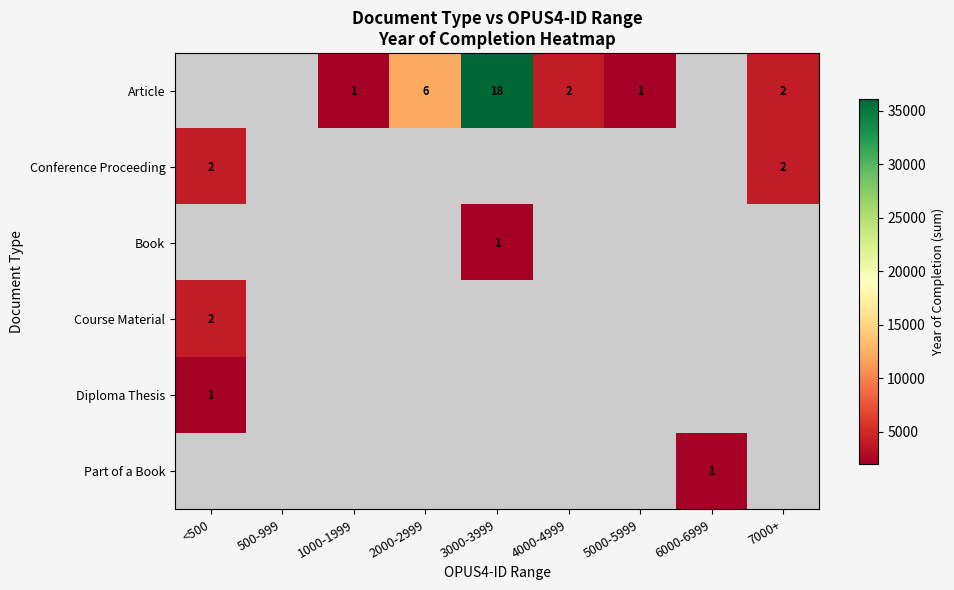

True or false: Diploma Thesis has a value of 2 at <500.

False